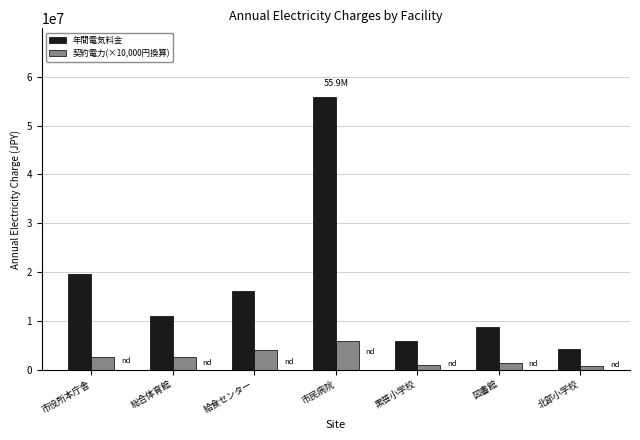

What is the difference between the highest and lowest values at 総合体育館?

8364117